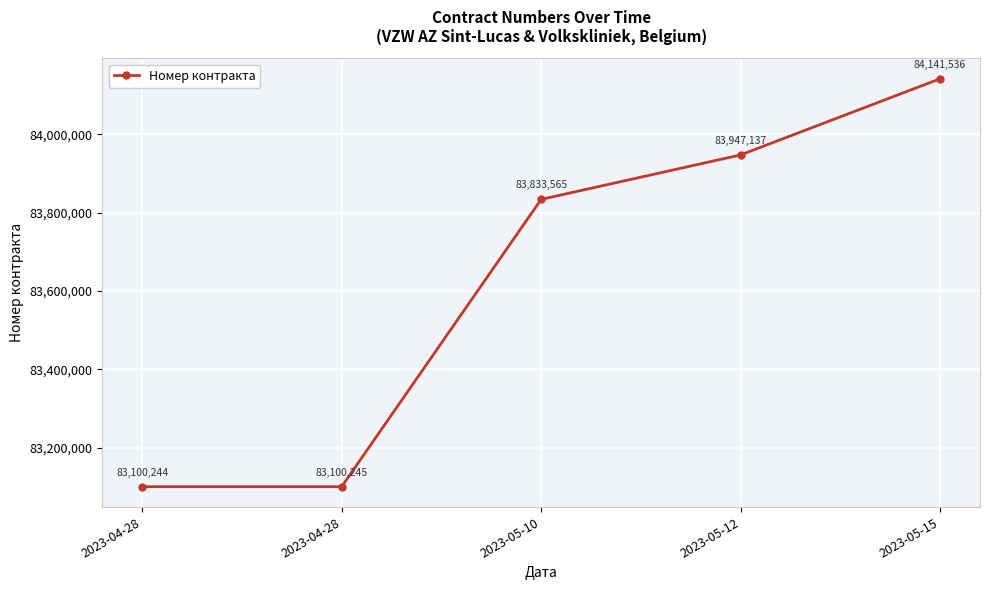

How many categories are shown in the chart?

5